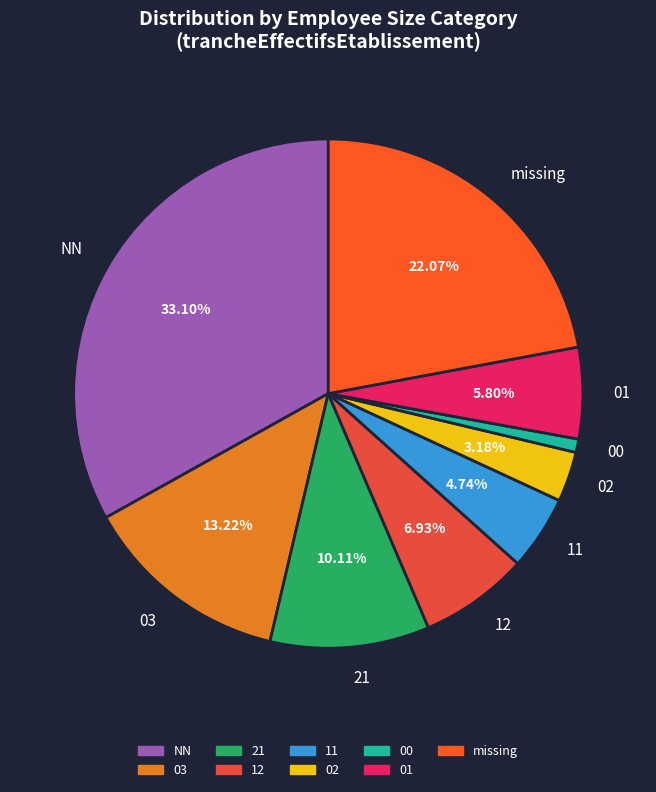

Do 02 and 03 together represent more than half of the pie?

No